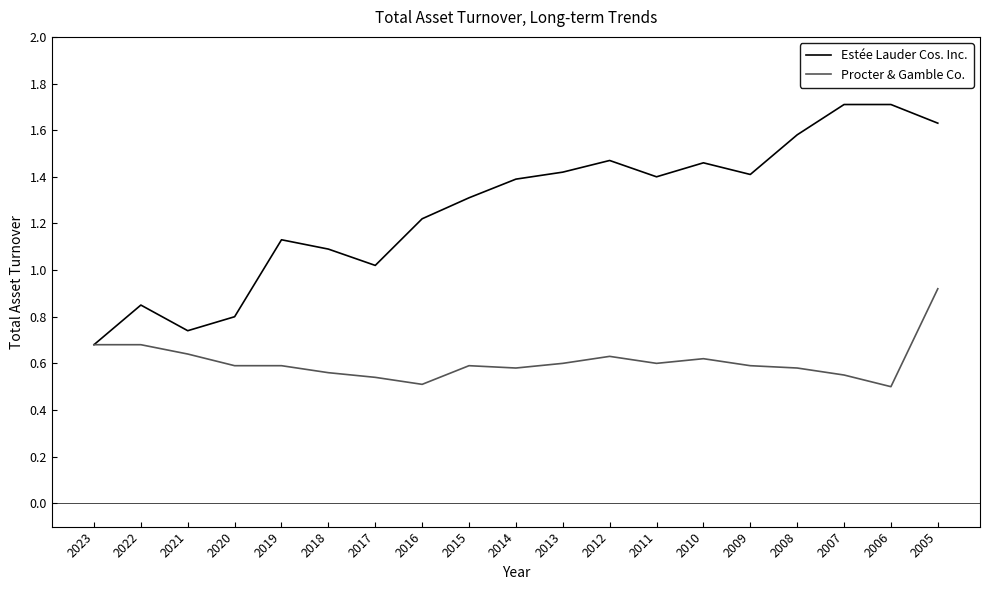

Which series changed the most between 2016 and 2007?

Estée Lauder Cos. Inc.